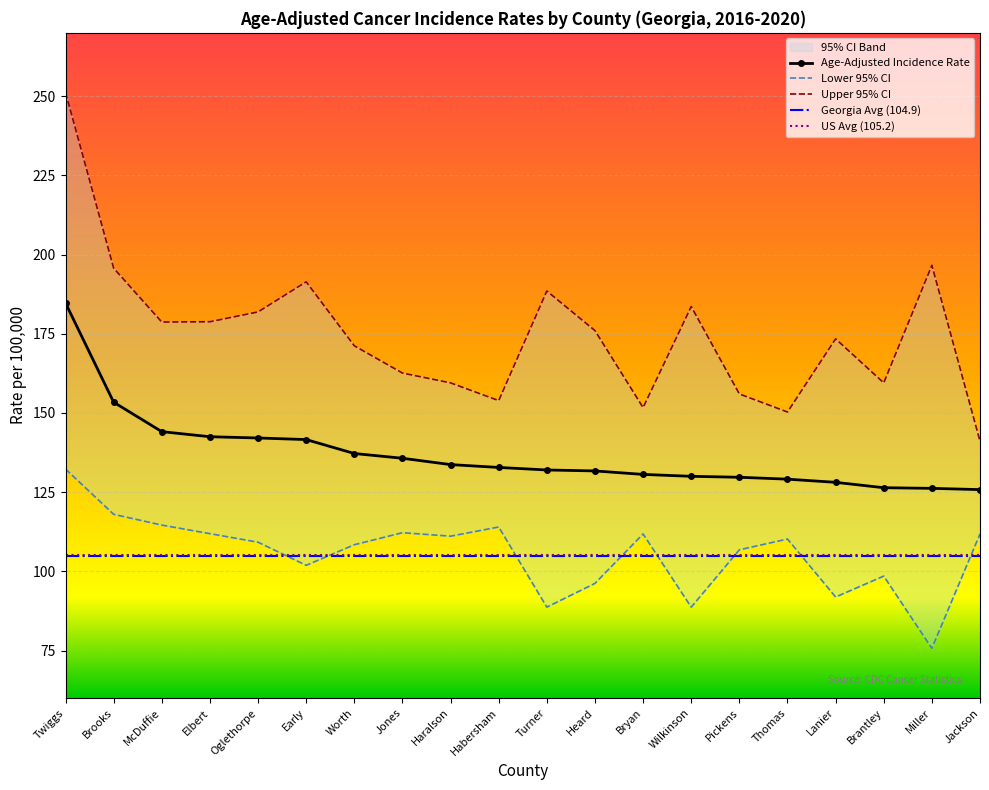

Where is the first local minimum for Upper 95% CI?

McDuffie